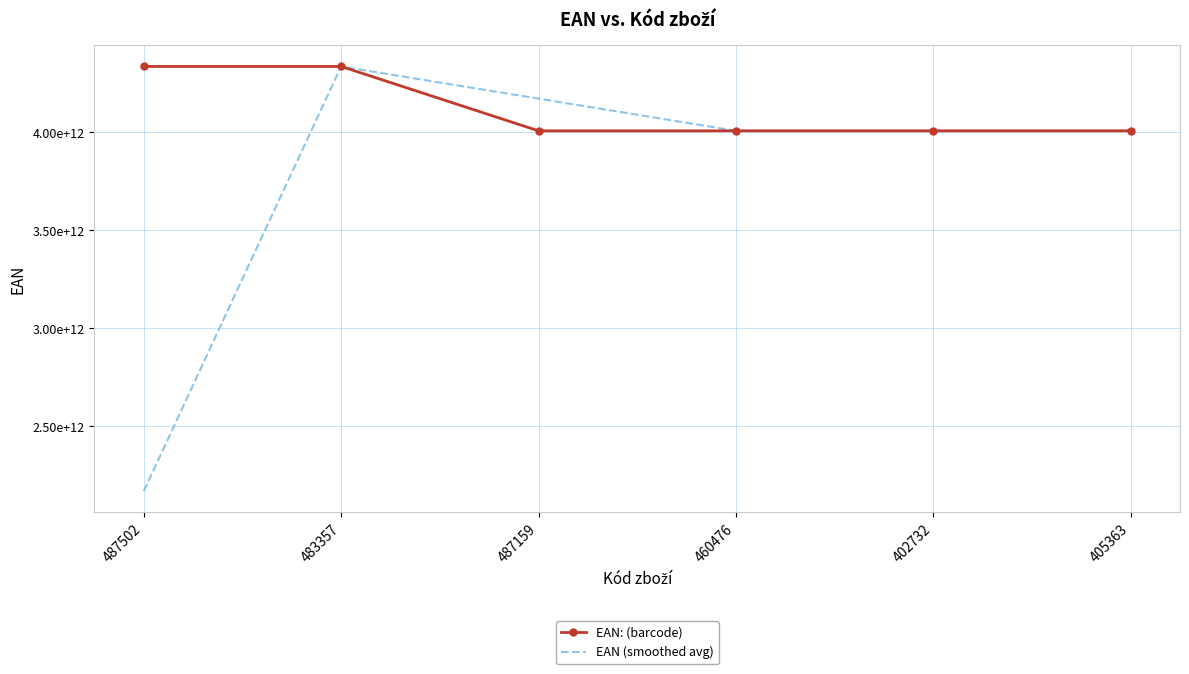

What is the average value of the EAN (smoothed avg) series?

3784041419722.8